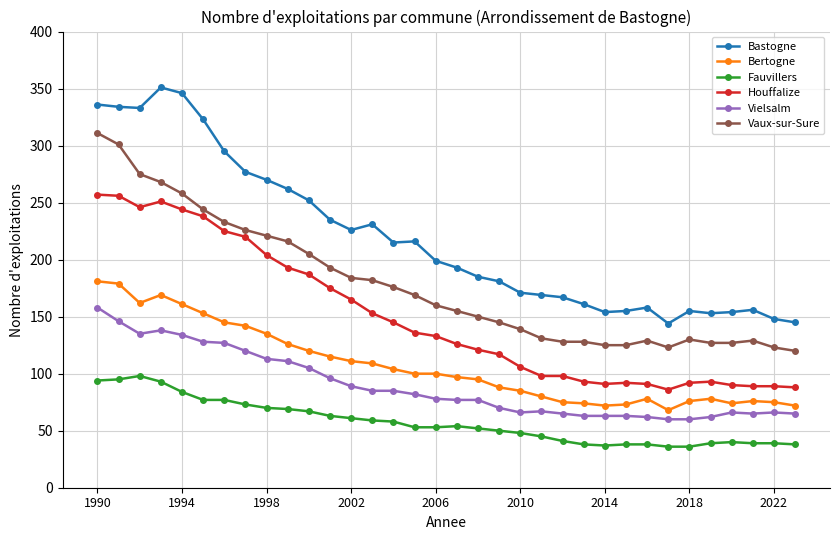

What is the minimum value shown in the chart?

36